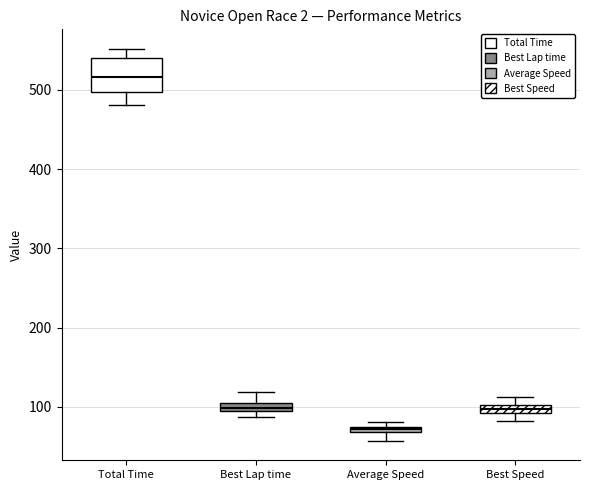

Where does the lower whisker of the box for Total Time end on the y-axis? The values are not printed on the chart, so give them approximately, as read against the axis.

480